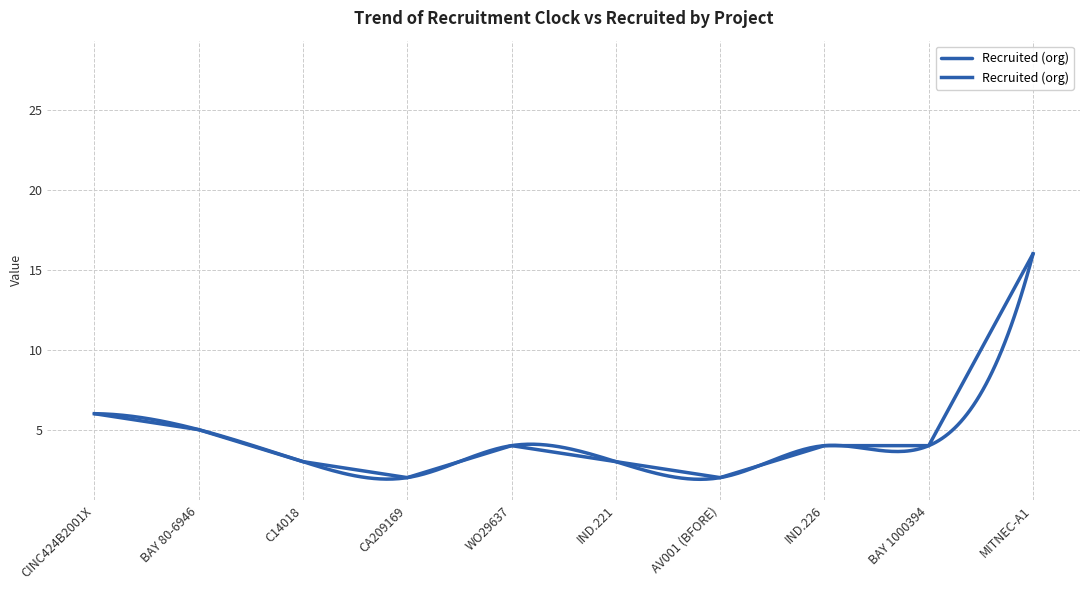

List the labels in order of value, largest first.

MITNEC-A1, CINC424B2001X, BAY 80-6946, WO29637, IND.226, BAY 1000394, C14018, IND.221, CA209169, AV001 (BFORE)